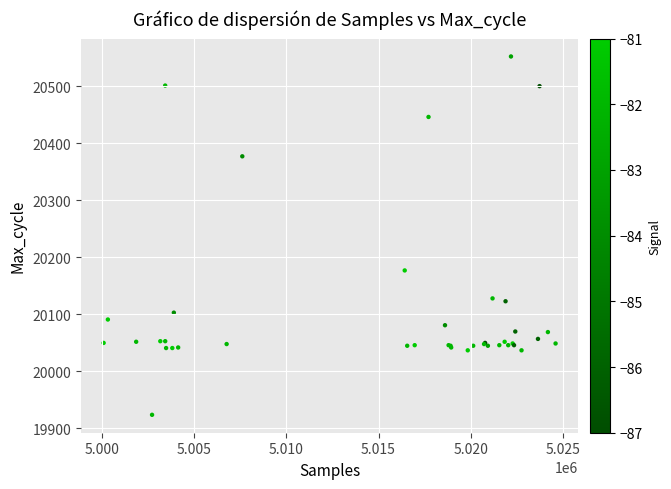

What Y value in the scatter plot is closest to 20238?

20177